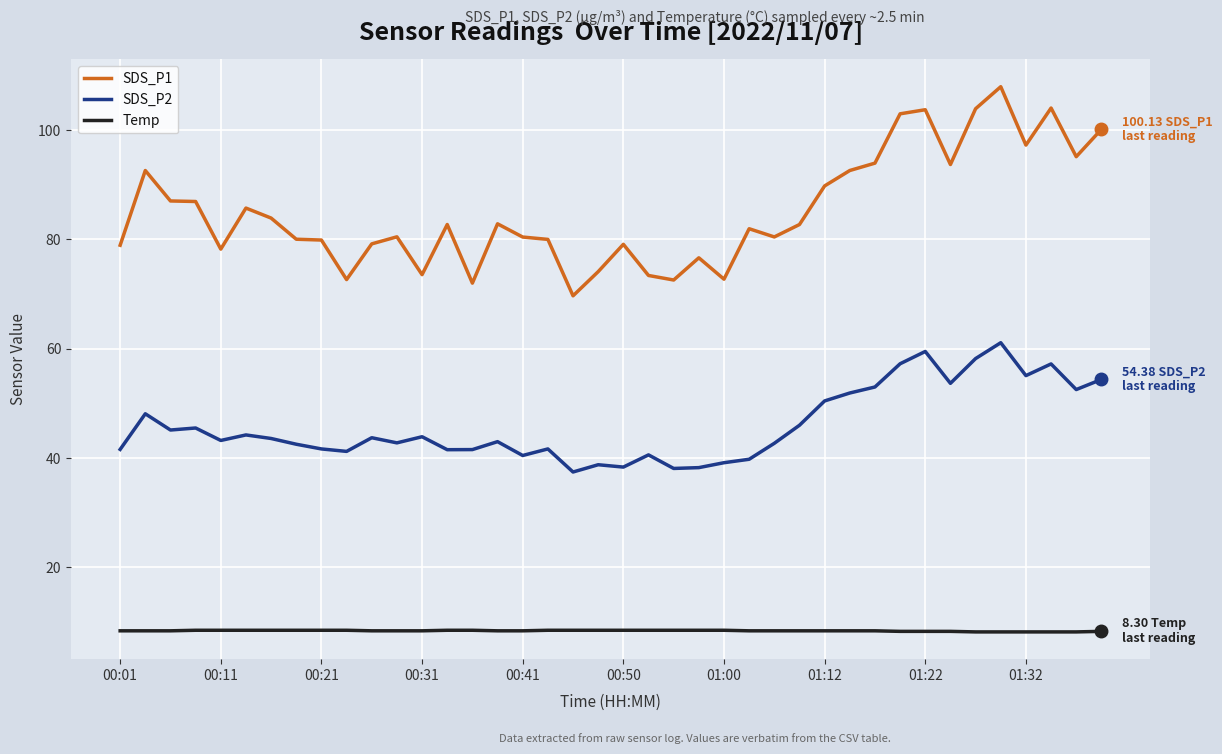

At how many categories does at least one series exceed 47?

40